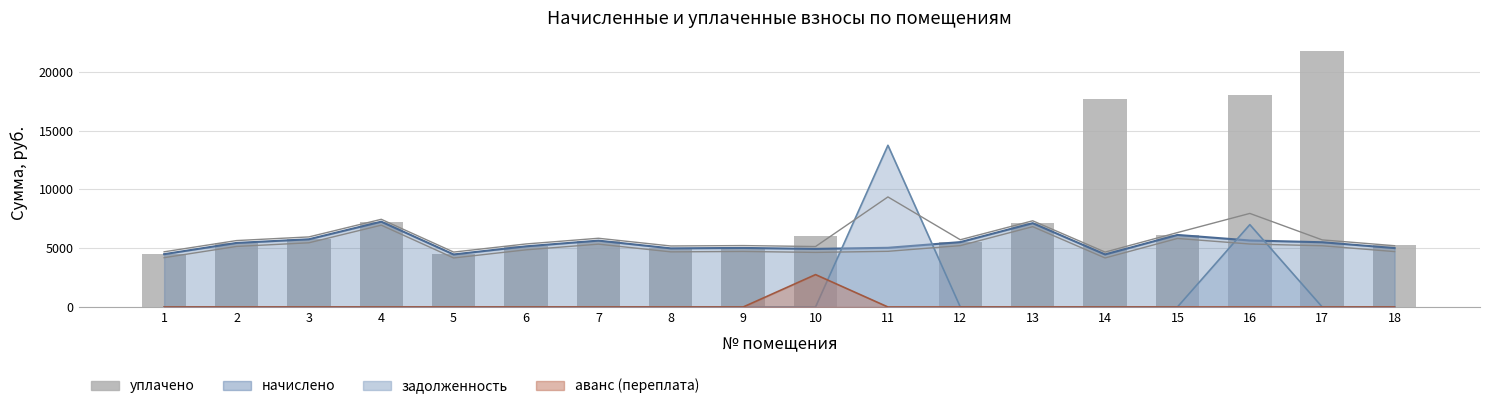

What is the approximate value at 5?

4469.8